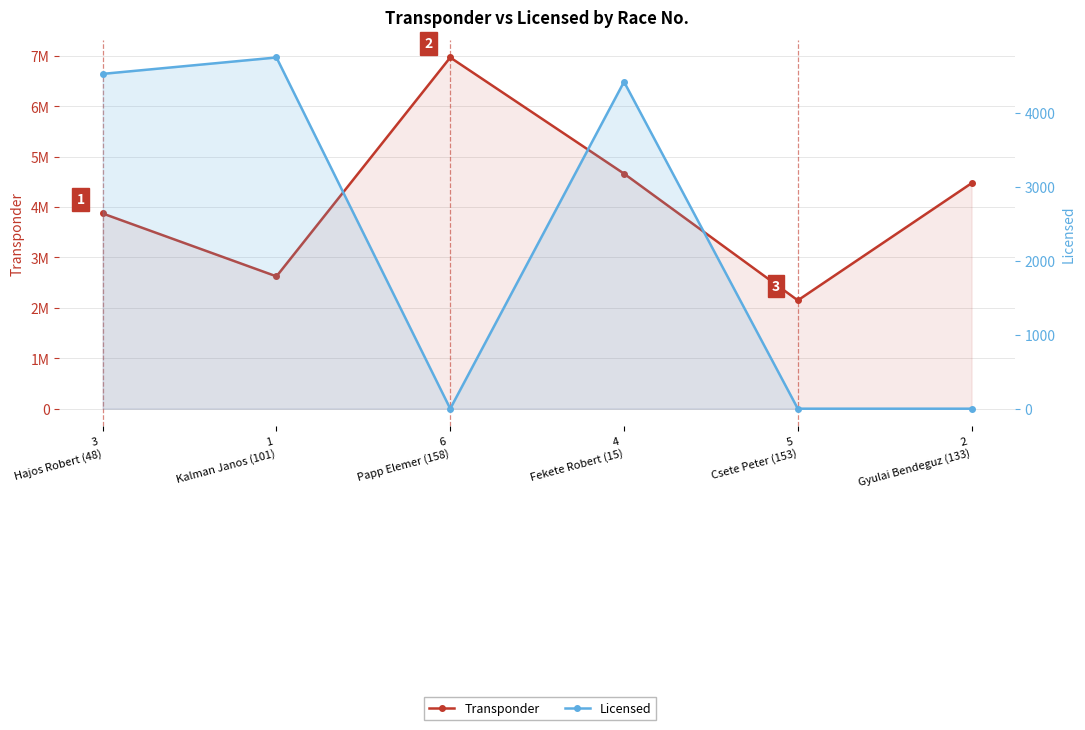

Between 5
Csete Peter (153) and 6
Papp Elemer (158), which is larger?

6
Papp Elemer (158)